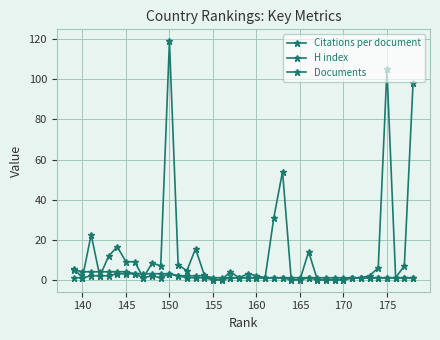

Which series has the largest total across all categories?

Citations per document